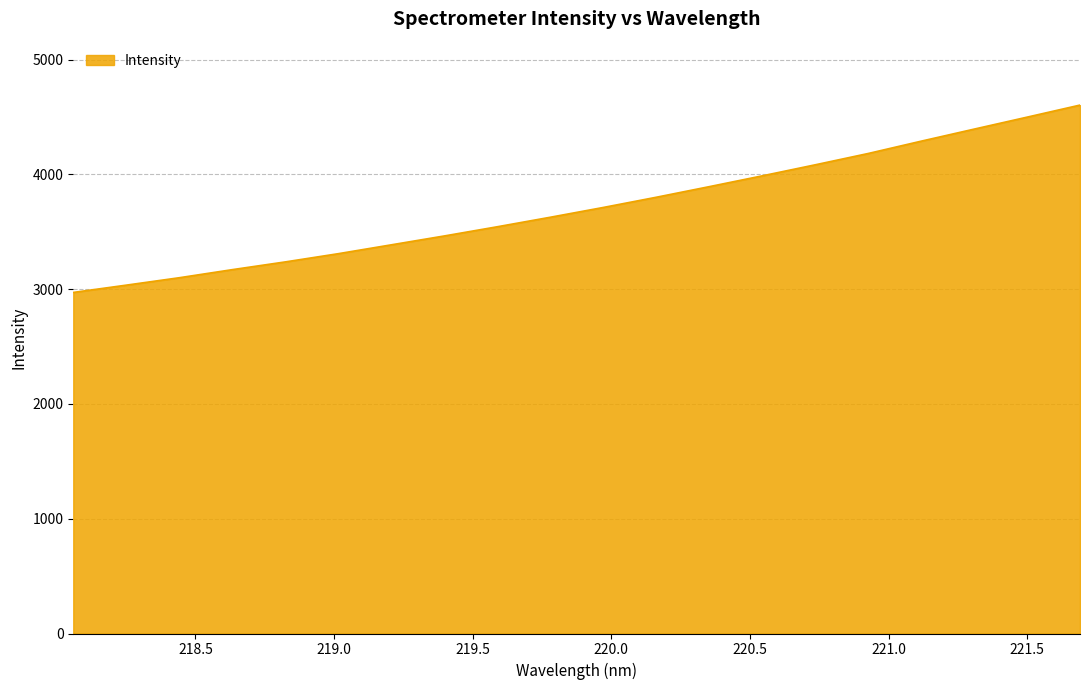

Does the chart have visible grid lines?

Yes